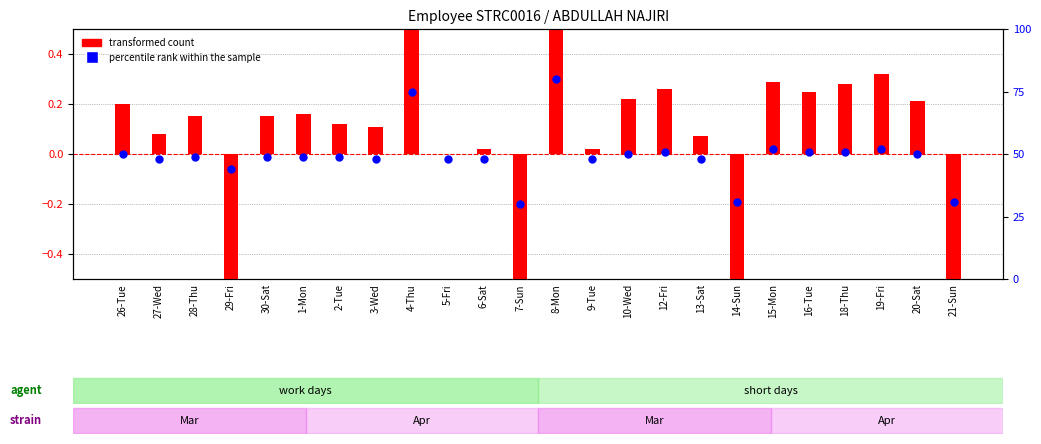

Which series contains the highest Y value?

percentile rank within the sample